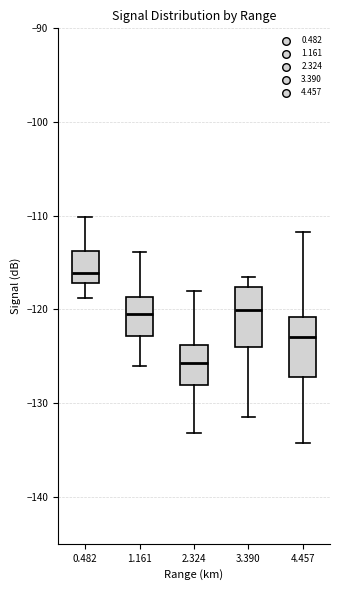

Where does the upper whisker of the box at x = 1.161 end on the y-axis? The values are not printed on the chart, so give them approximately, as read against the axis.

-114